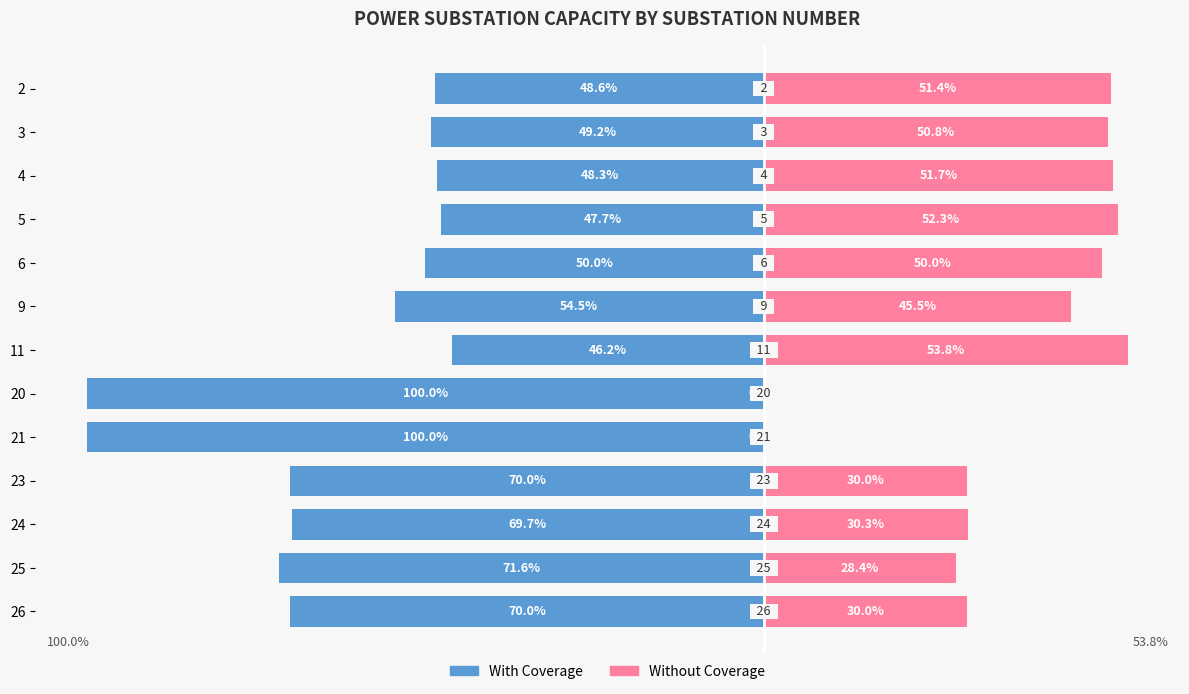

Which series has the largest range (max minus min)?

With Coverage